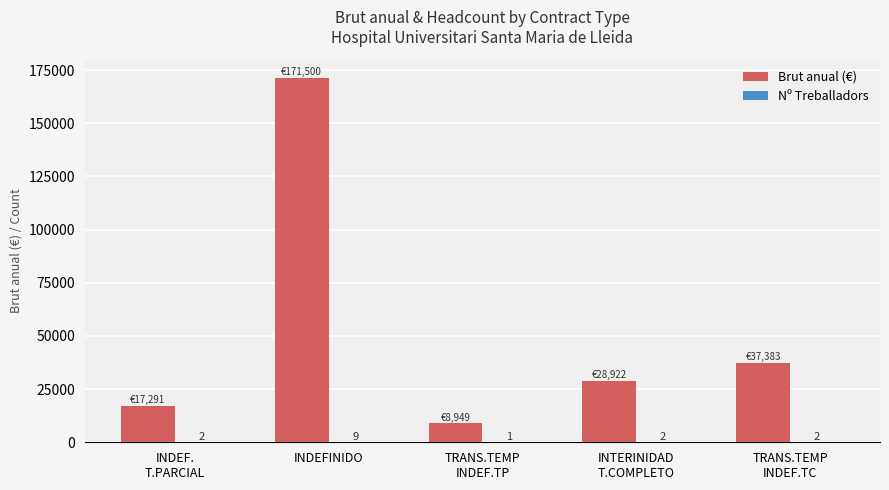

True or false: Brut anual (€) has a value of 267311.5 at INDEFINIDO.

False